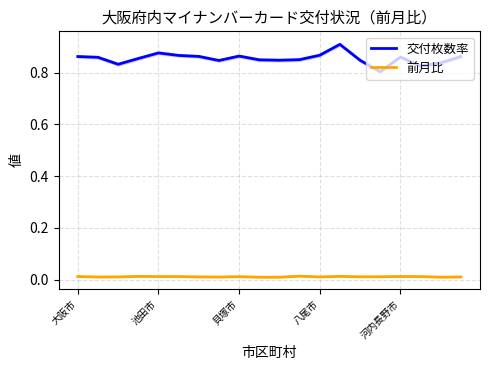

True or false: 交付枚数率 and 前月比 intersect in this chart.

False